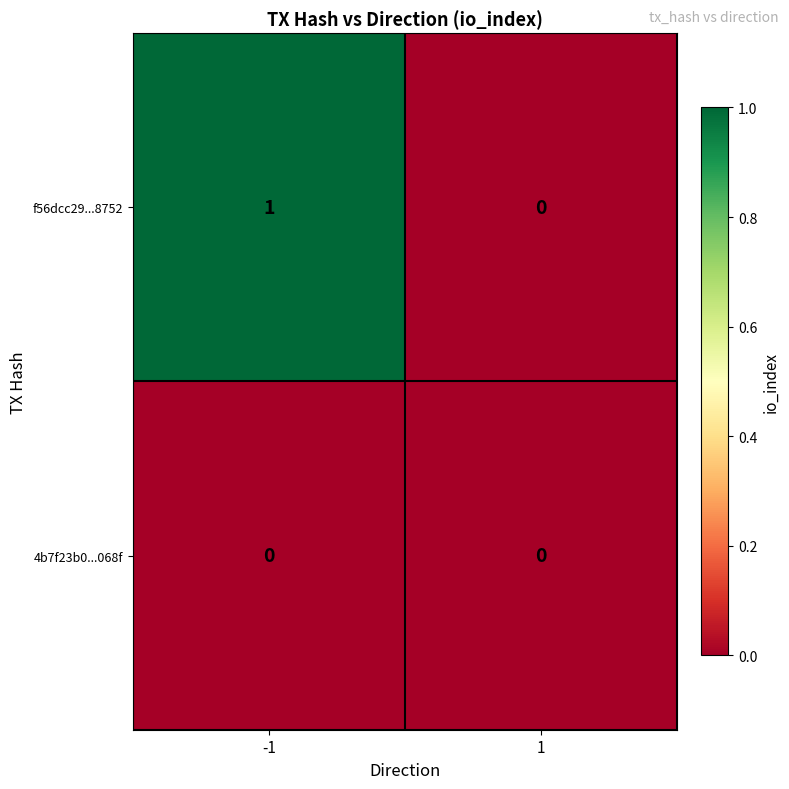

Reading left to right, what are all the values shown in this chart?

f56dcc29...8752: -1=1	1=0
4b7f23b0...068f: -1=0	1=0